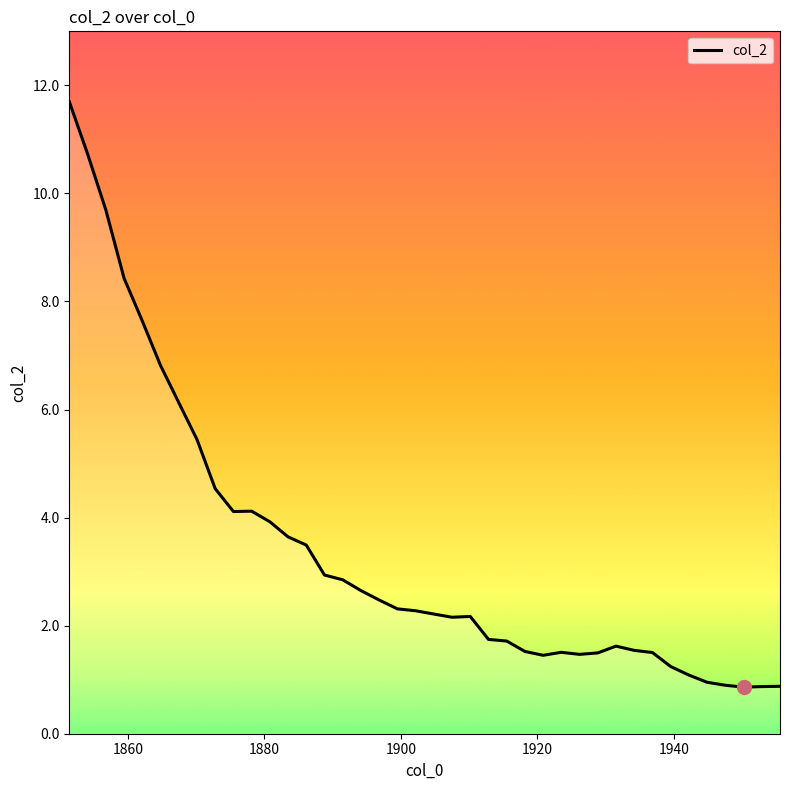

Does the chart have visible grid lines?

No